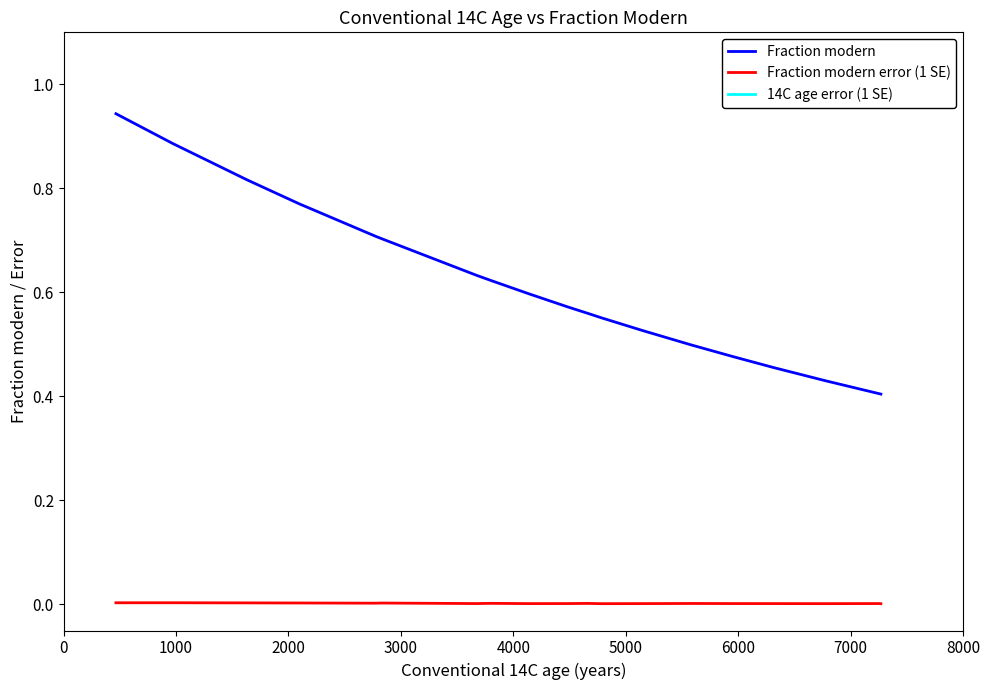

Is the value of Fraction modern error (1 SE) at 2000 greater than the value of Fraction modern at 6000?

No